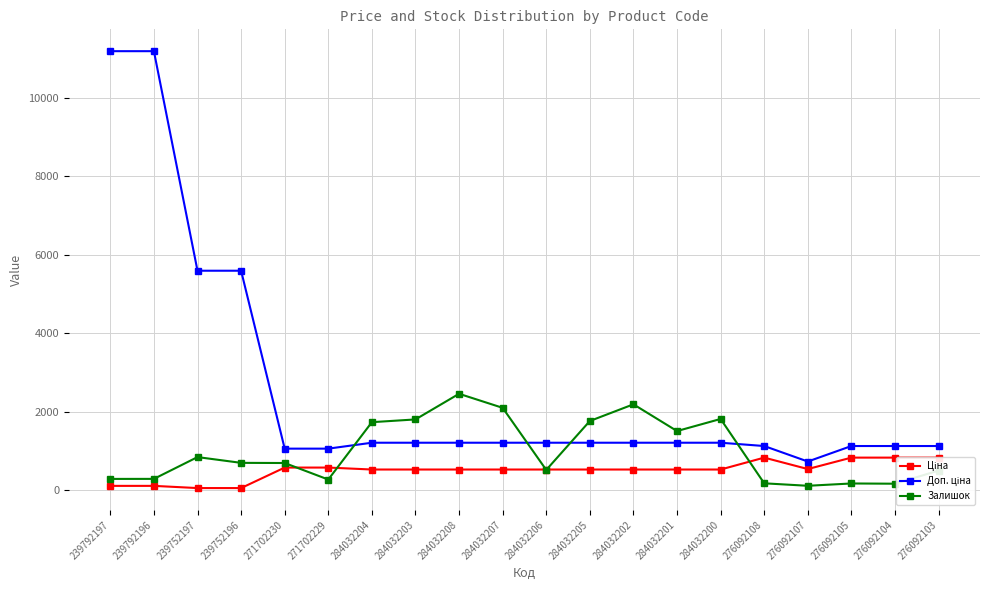

What is the difference between the highest and lowest values at 276092103?

624.7